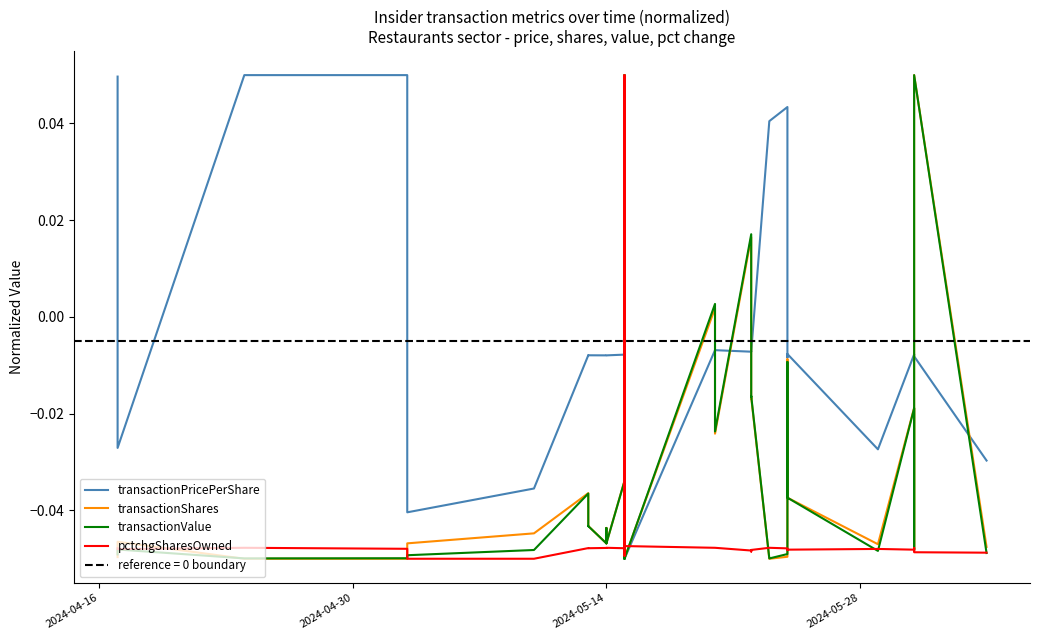

How many pctchgSharesOwned values are between 0 and 1?

2